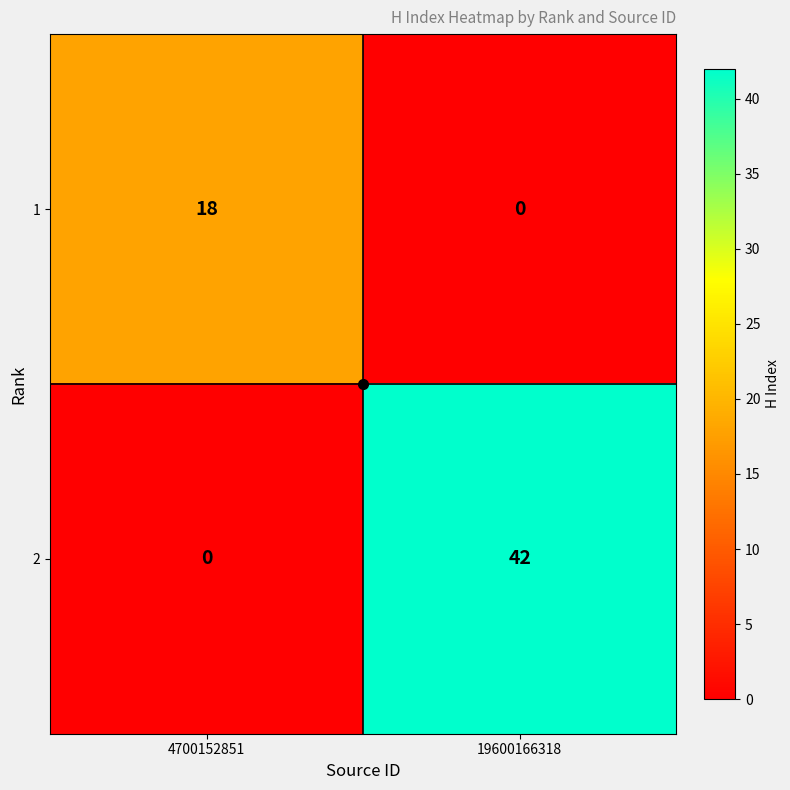

What is the average value of the 2 series?

21